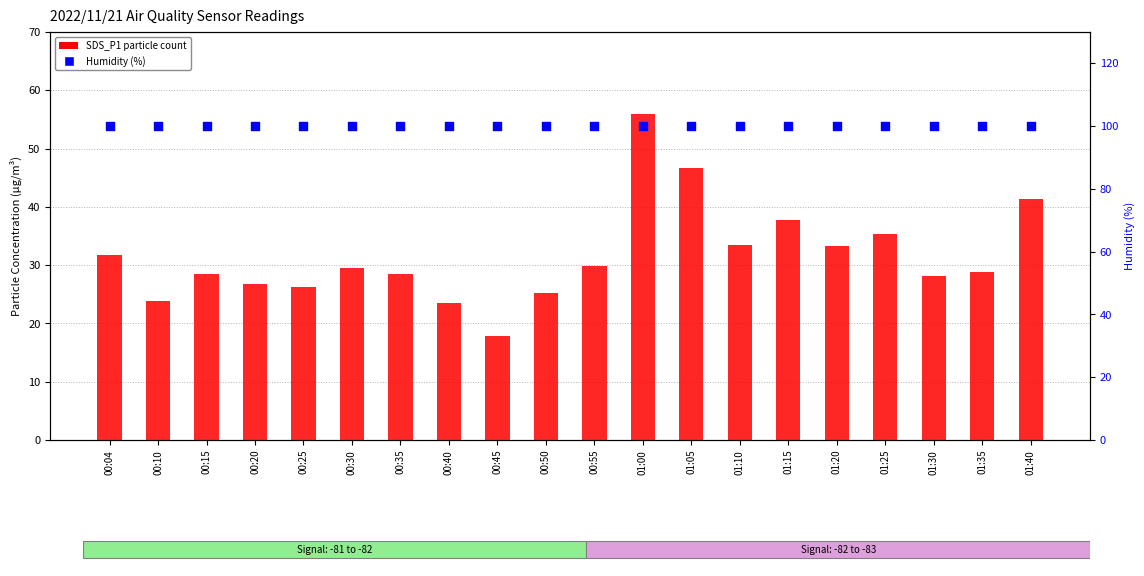

At which category is the sum across all series the highest?

01:00